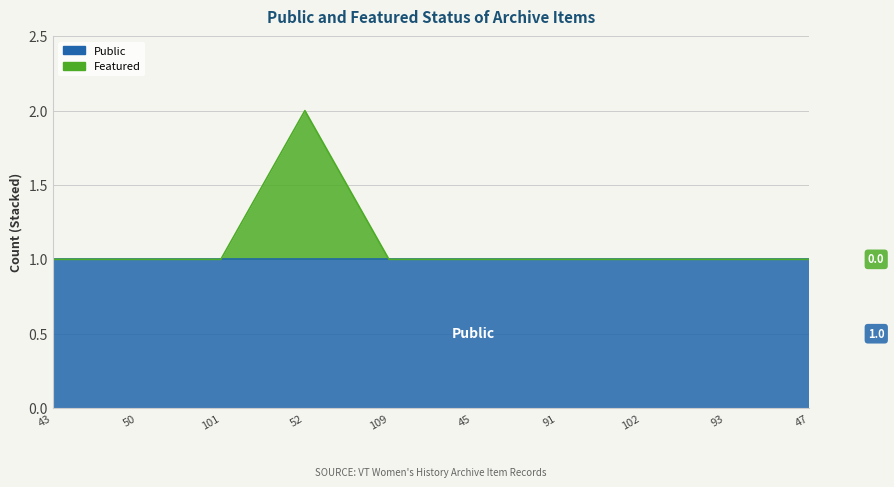

Reading left to right, list all the values displayed in this chart.

1	1	1	2	1	1	1	1	1	1